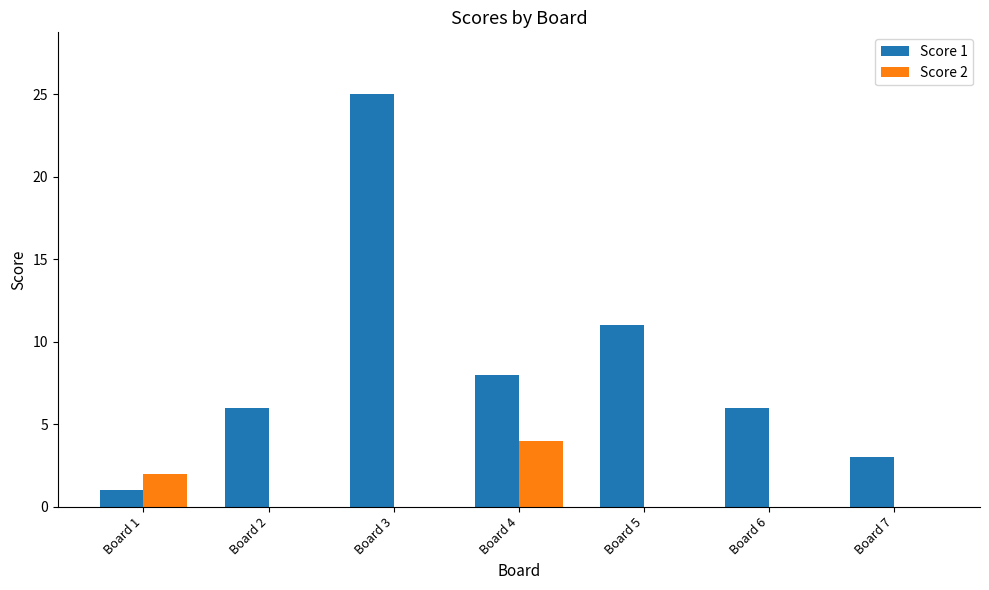

What is the spread (max minus min) of values at Board 5?

11